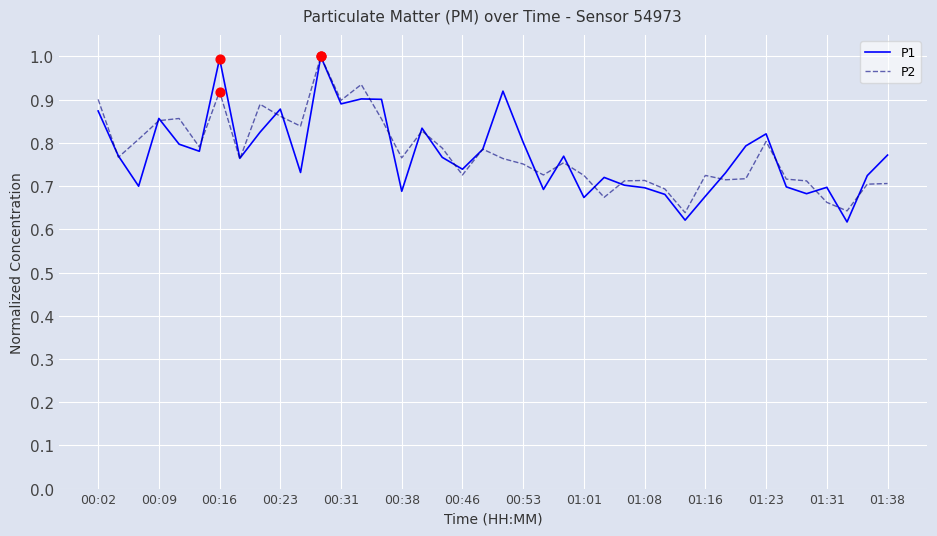

What are all the series names shown in the legend?

P1, P2